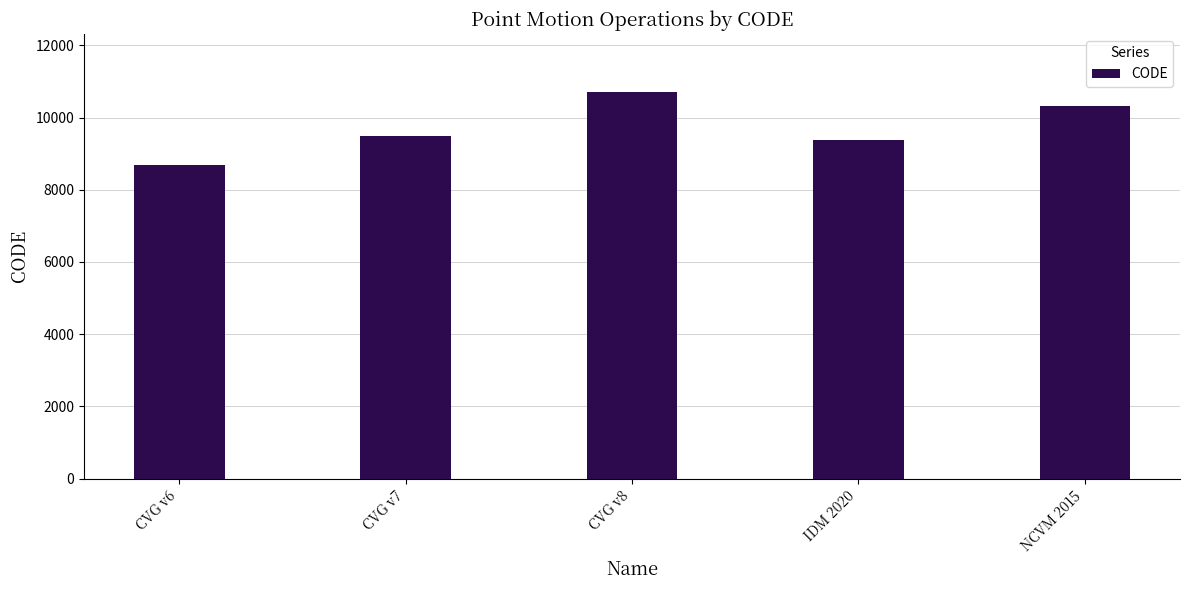

Between CVG v6 and CVG v7, which is larger?

CVG v7